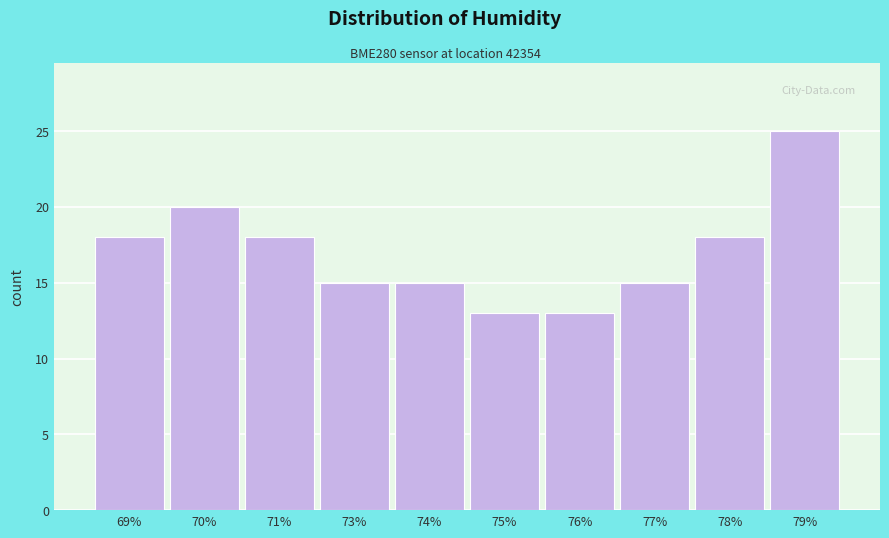

Reading right to left, extract all data points from this chart.

79%=25	78%=18	77%=15	76%=13	75%=13	74%=15	73%=15	71%=18	70%=20	69%=18